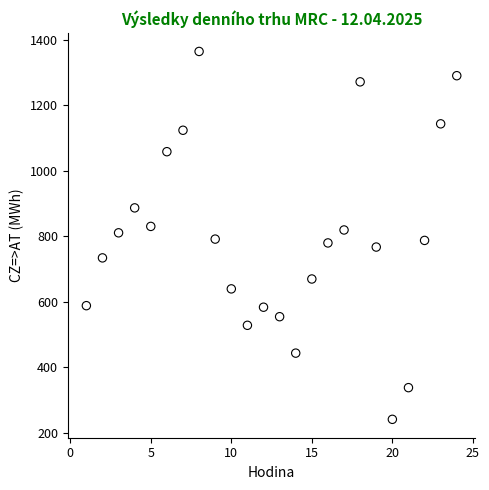

What is the range of Y values (max minus min)?

1124.1